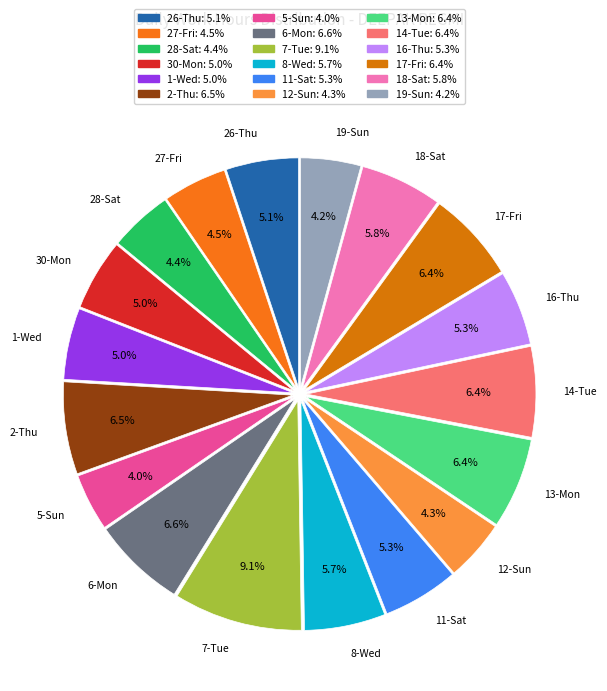

How many slices are in this pie chart?

18